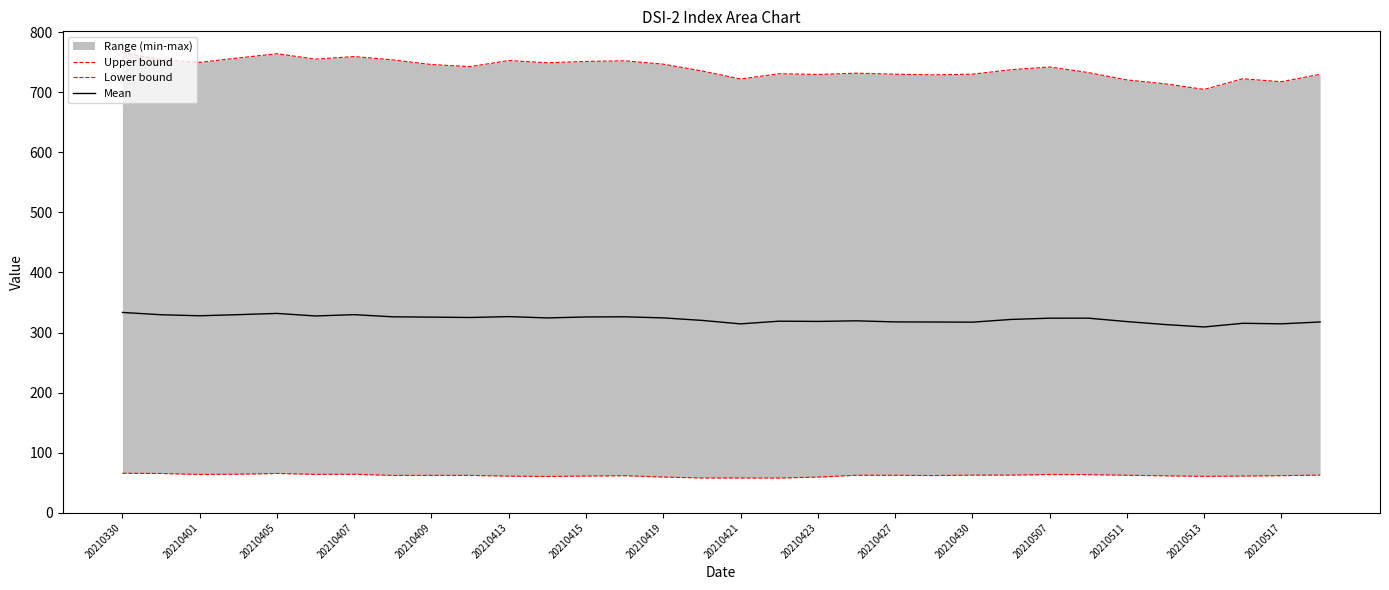

The value of Mean at 20210415 is 545.6. True or false?

False